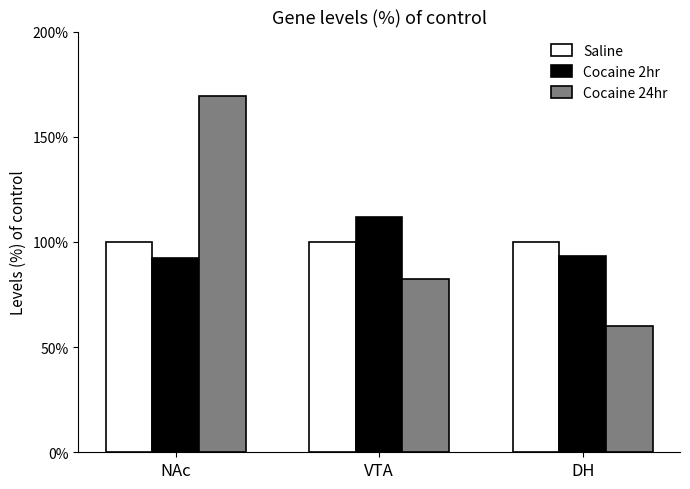

Does the chart contain any negative values?

No